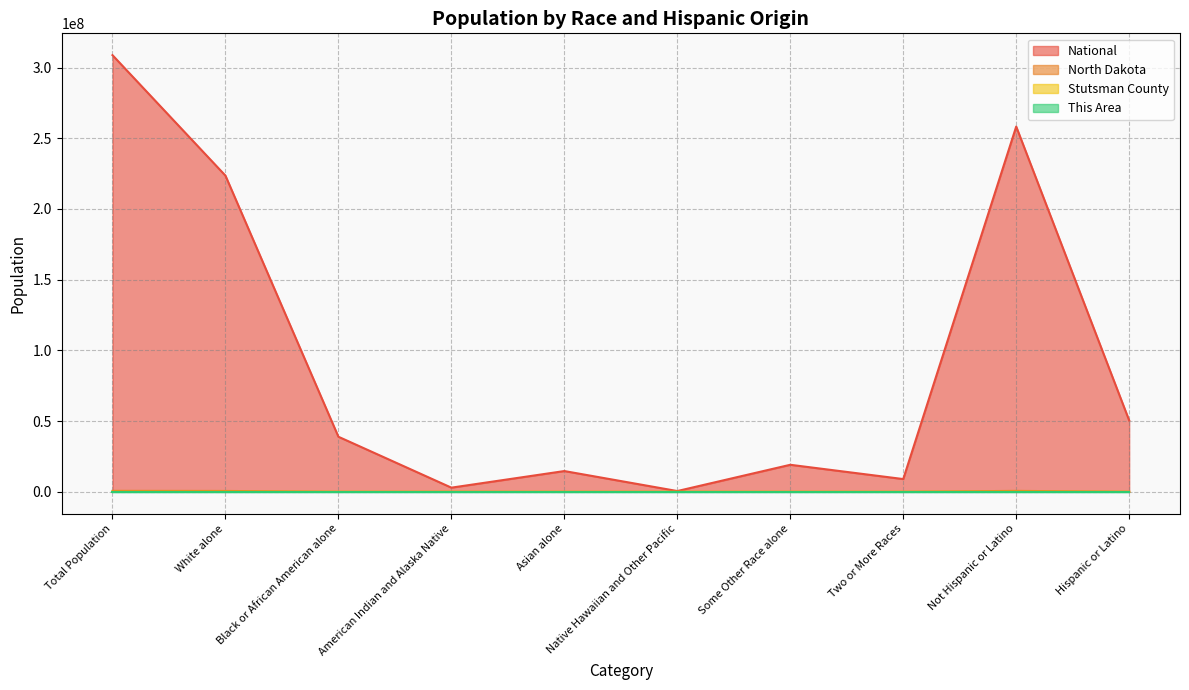

The value of Stutsman County at Not Hispanic or Latino is 20739. True or false?

True